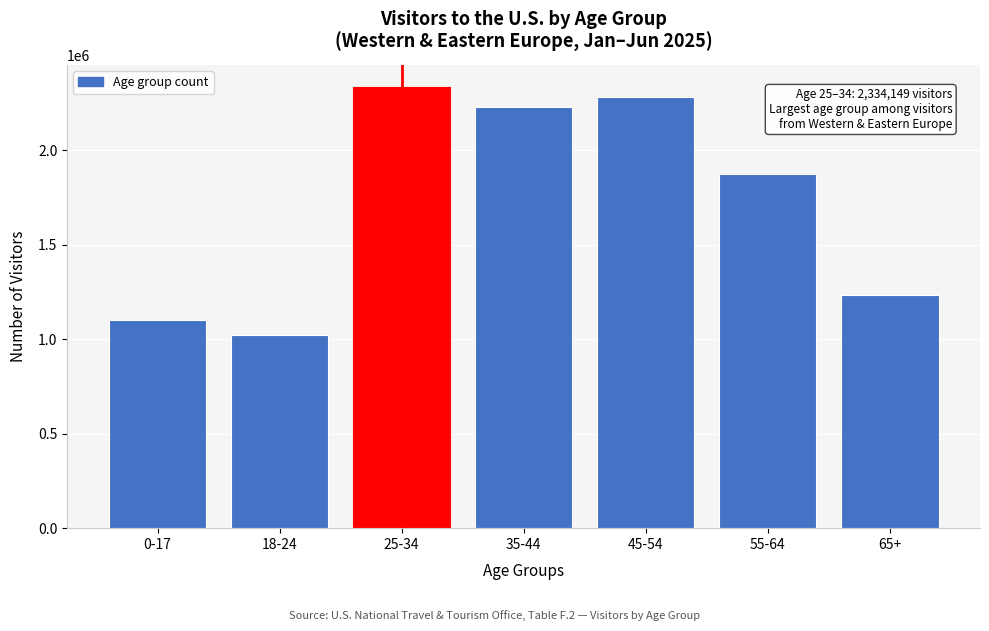

Reading left to right, transcribe all the data shown in this chart.

1099017	1019609	2334149	2226153	2280018	1872568	1235481